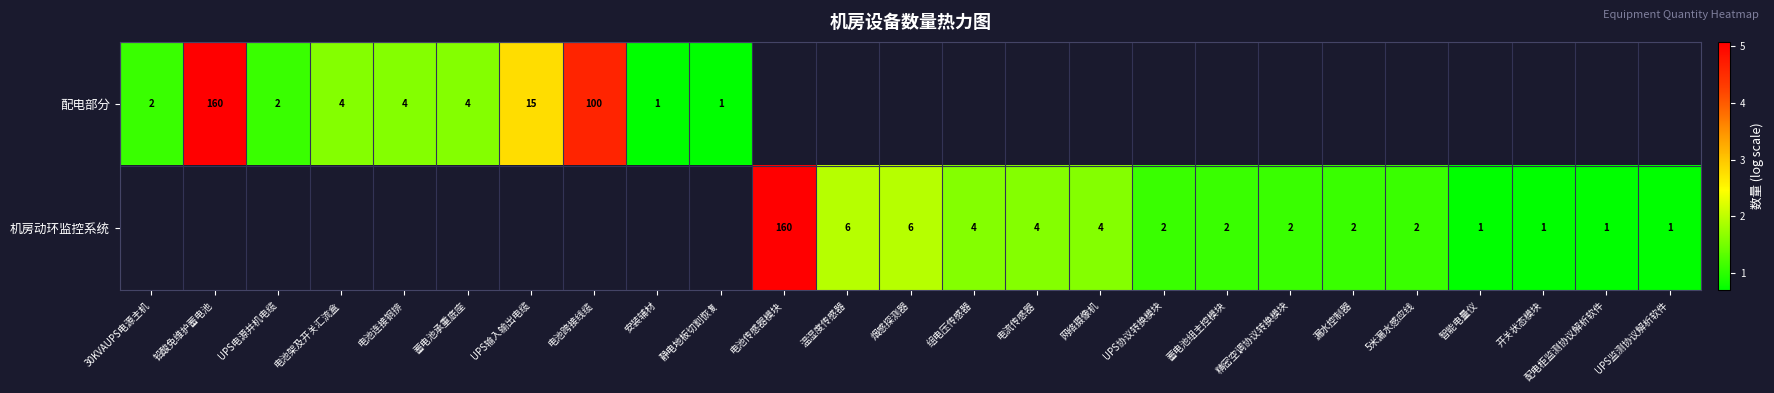

Which series has the widest spread of values?

配电部分